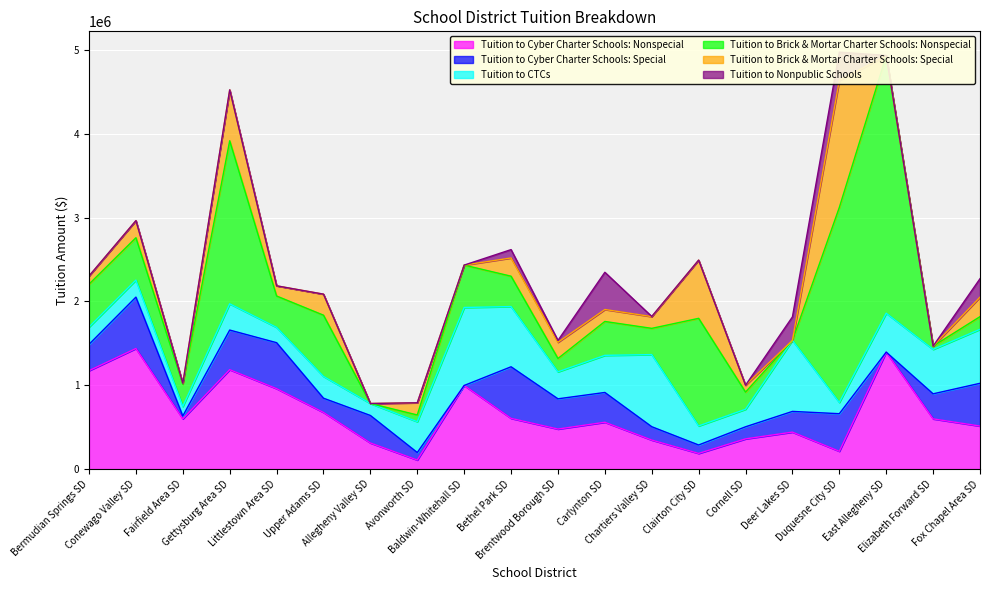

Does the chart display data point markers on the line(s)?

No